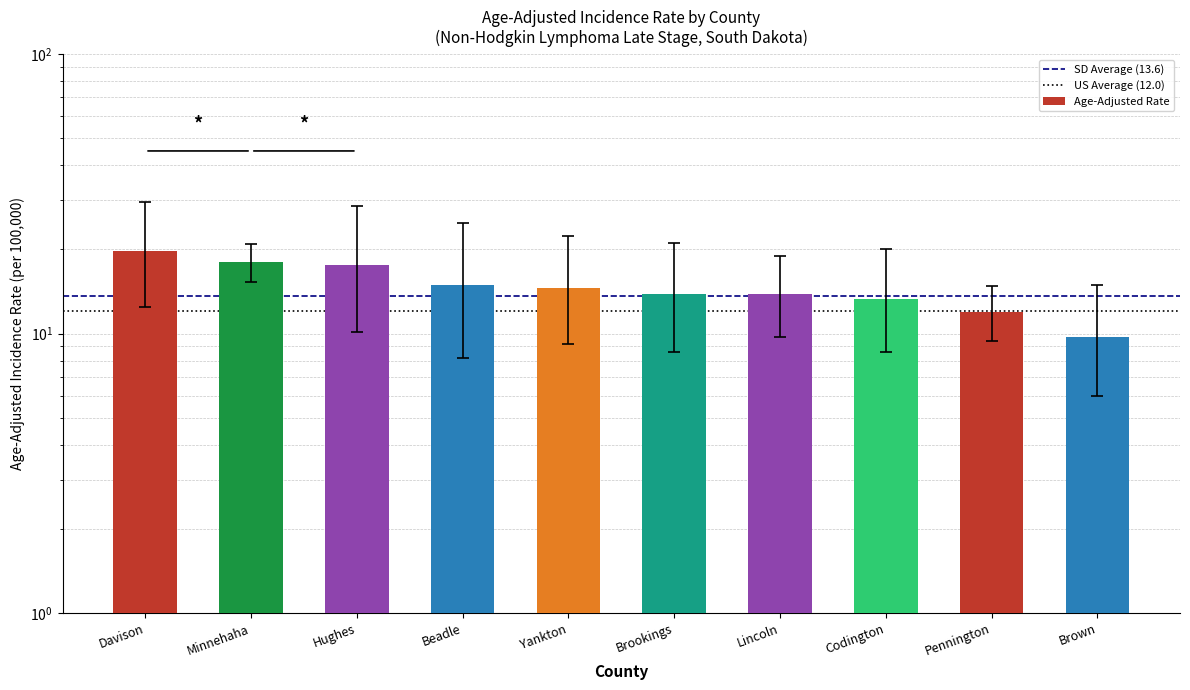

Rank the series by their average value, from highest to lowest.

Upper 95% CI, Age-Adjusted Rate, Lower 95% CI